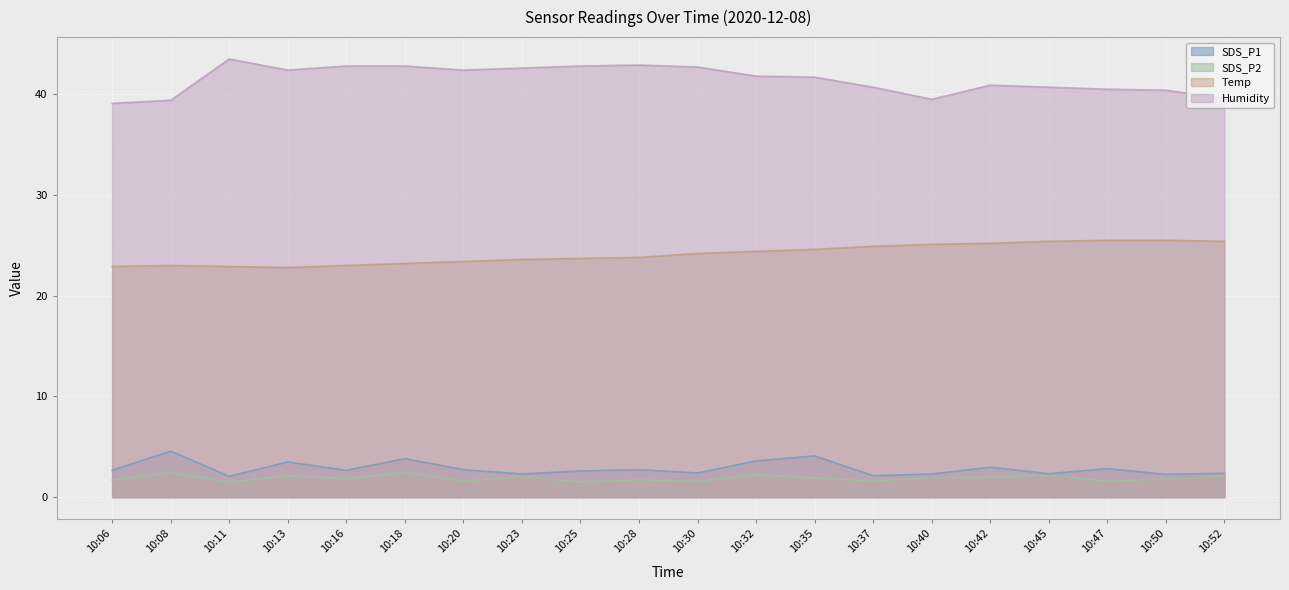

True or false: SDS_P1 and Humidity cross at least once.

False